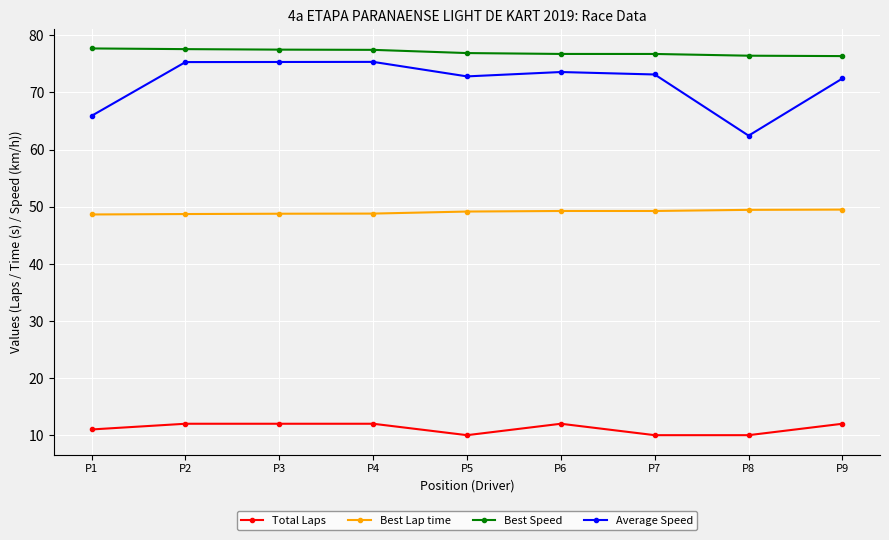

Which category has the lowest value in the Average Speed series?

P8